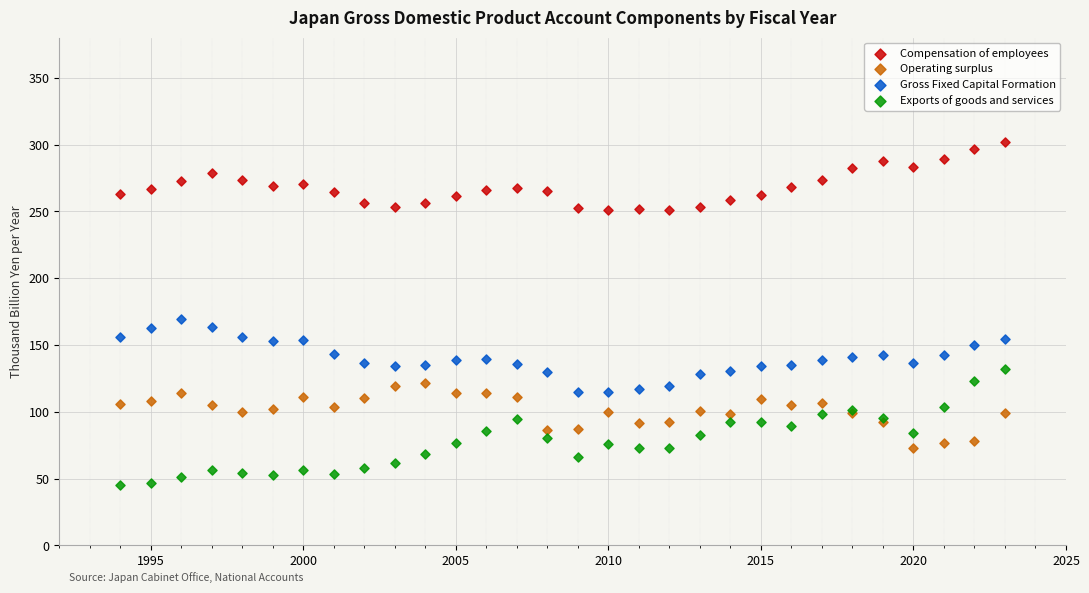

What are all the series names shown in the legend?

Compensation of employees, Operating surplus, Gross Fixed Capital Formation, Exports of goods and services